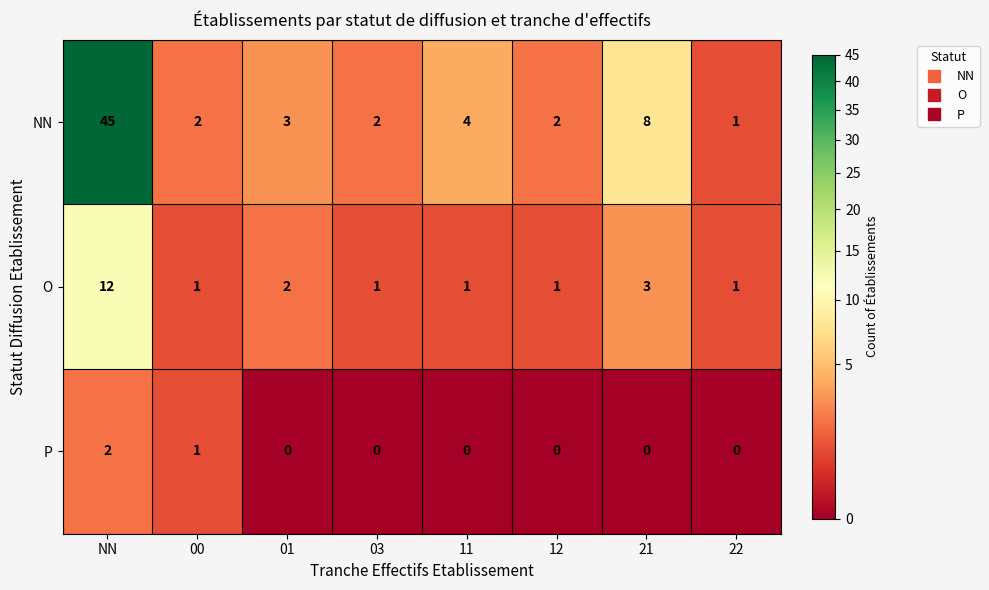

Reading left to right, transcribe all the data shown in this chart.

NN: NN=45	00=2	01=3	03=2	11=4	12=2	21=8	22=1
O: NN=12	00=1	01=2	03=1	11=1	12=1	21=3	22=1
P: NN=2	00=1	01=0	03=0	11=0	12=0	21=0	22=0